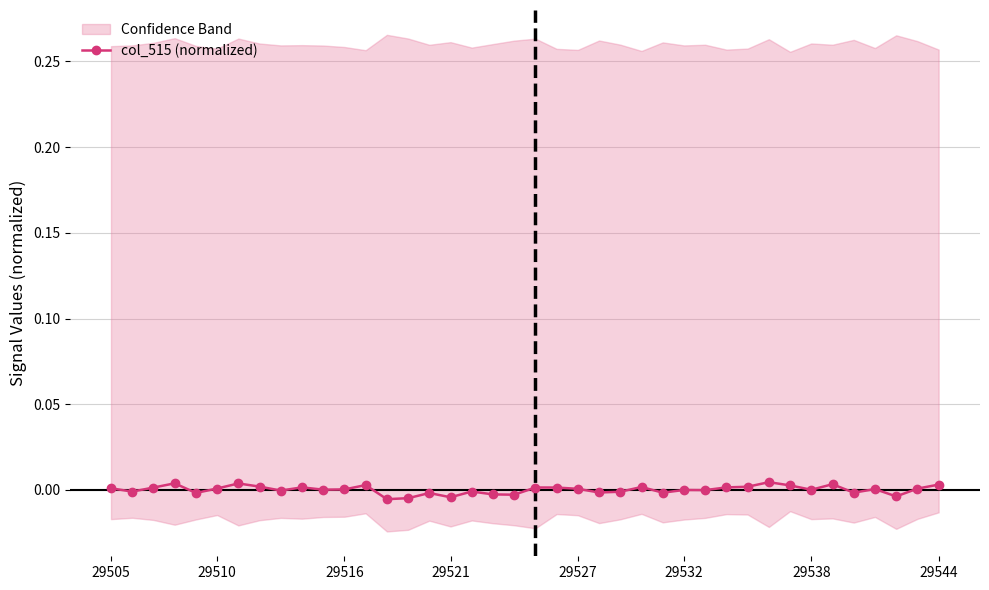

How many values are below zero?

16